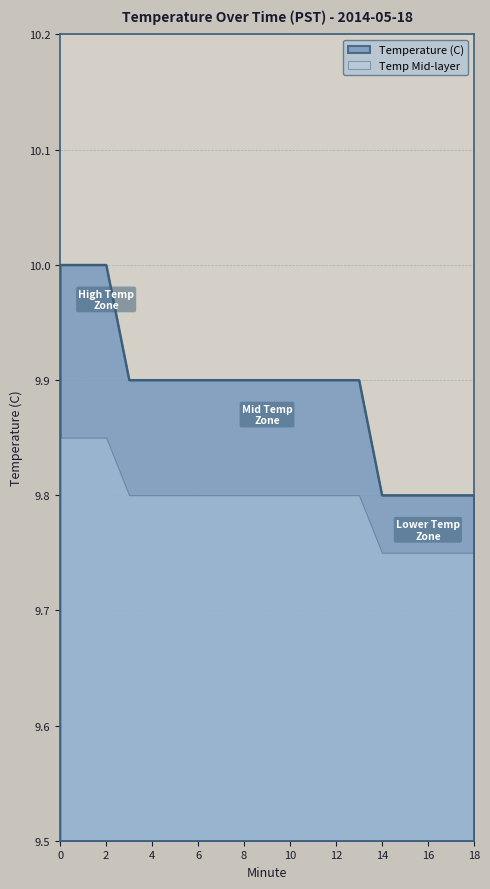

How many data points does each series have?

19